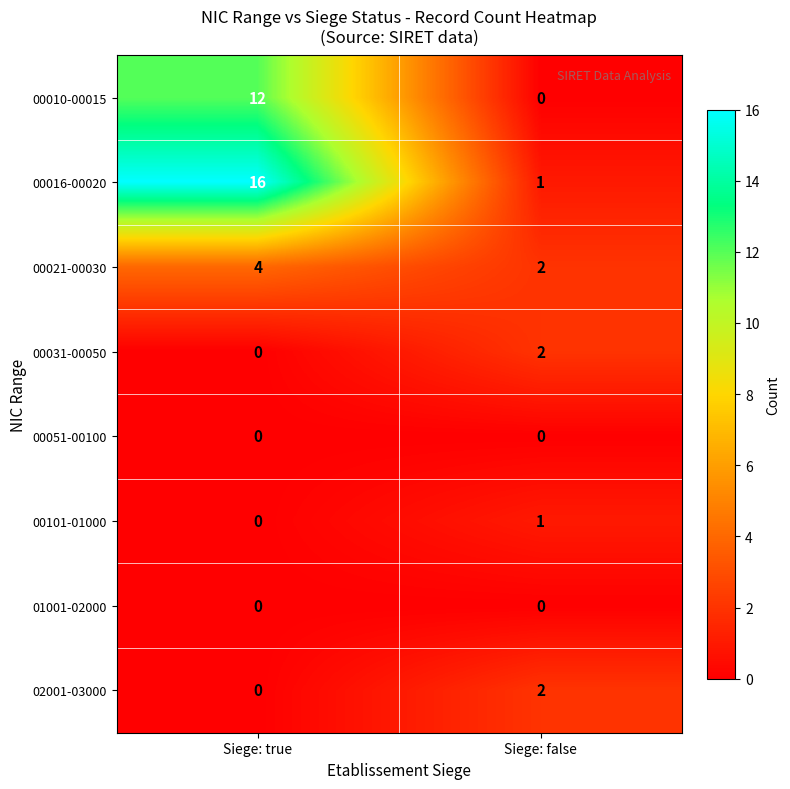

Which series has the widest spread of values?

00016-00020